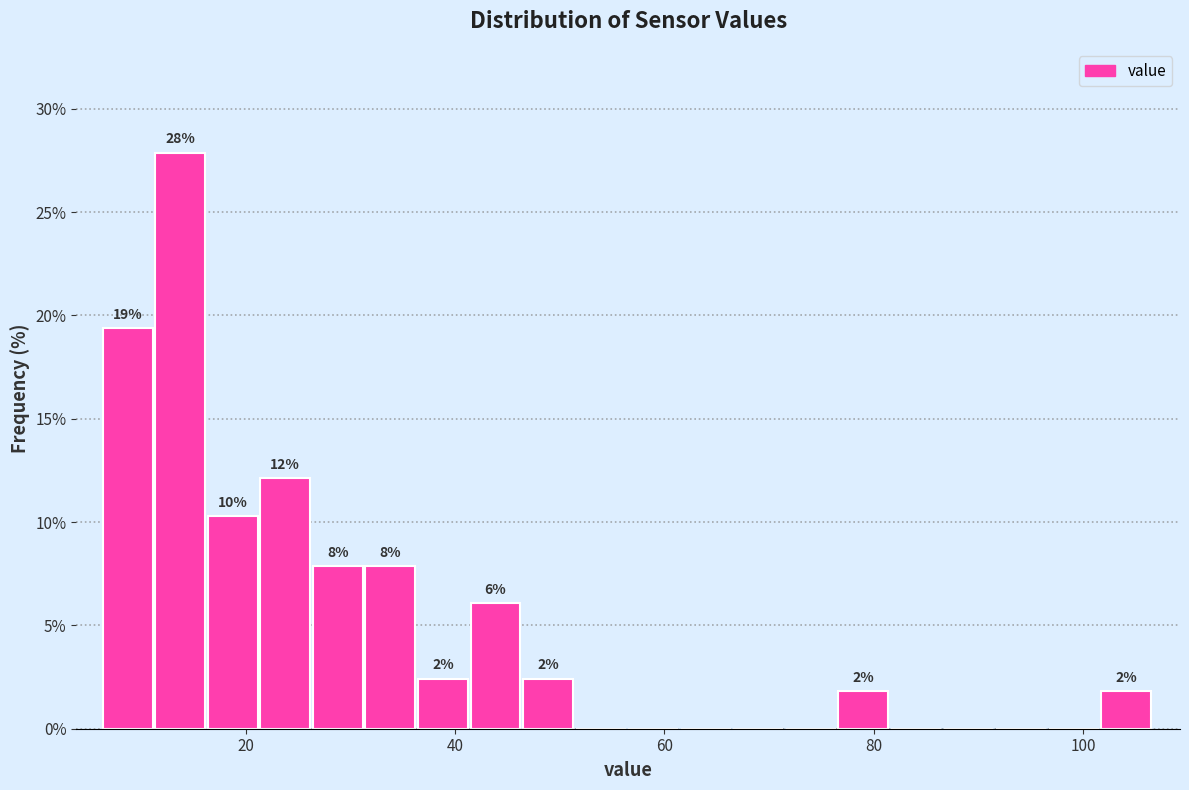

Read against the x-axis, roughly where is the centre of the tallest bar?

14